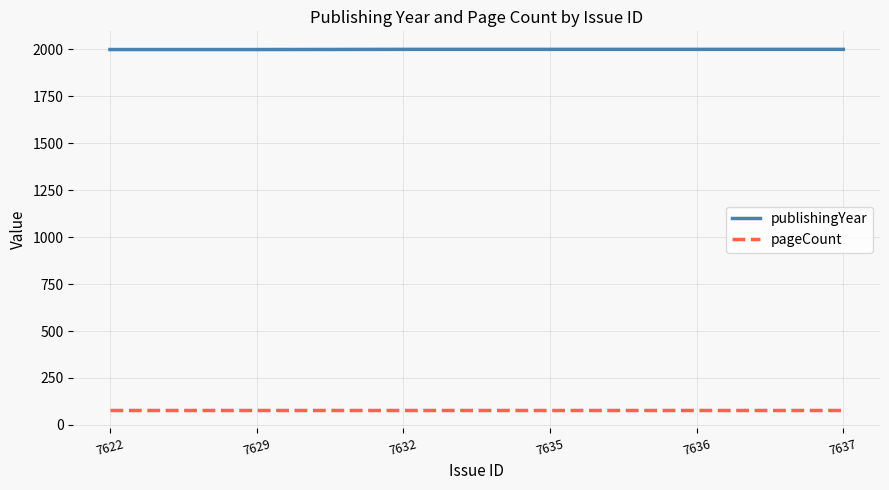

What is the average value of the pageCount series?

80